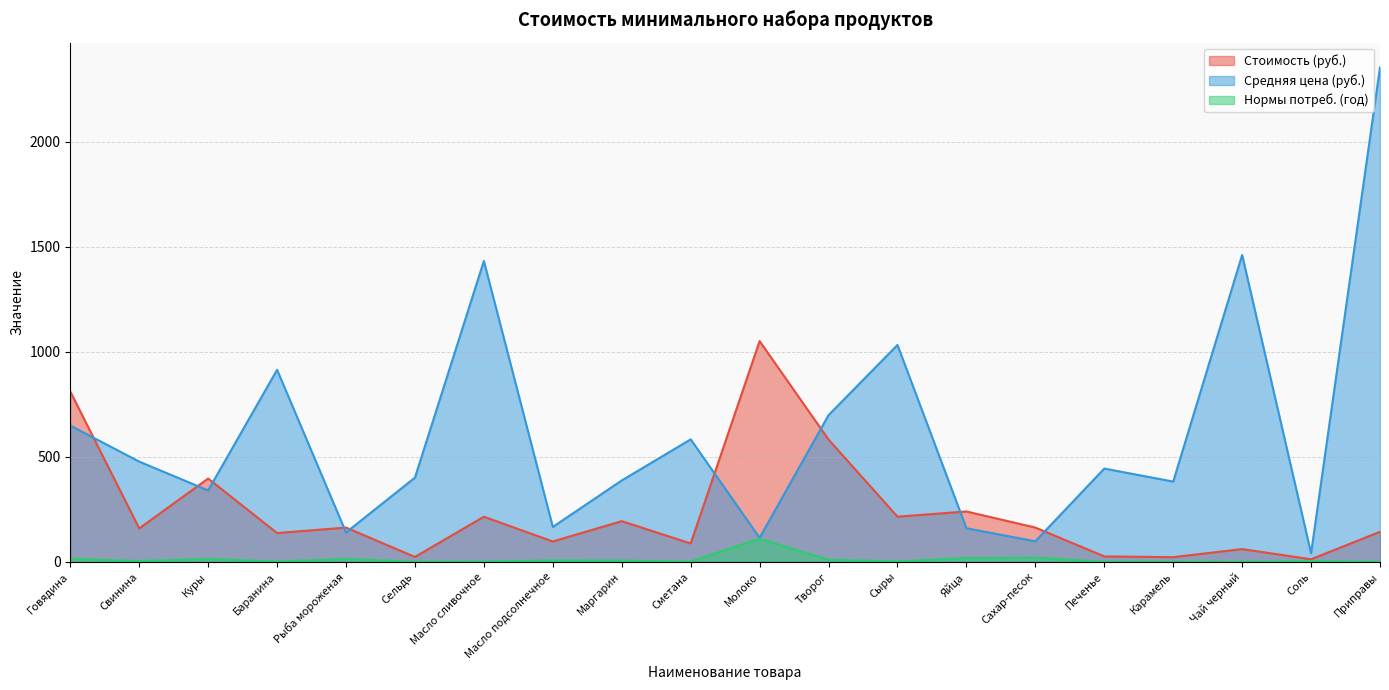

Is it true that Средняя цена (руб.) equals 914.7 at Баранина?

True